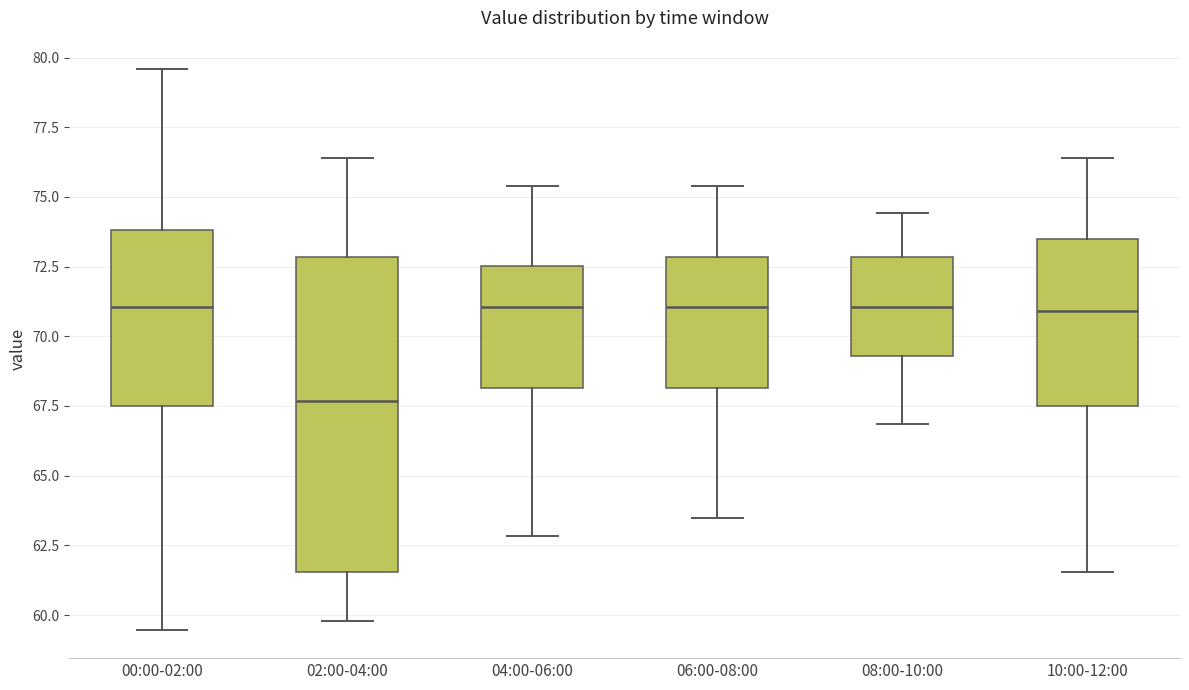

Reading left to right, transcribe this box plot: for each box, give where its median line is, the range the box spans, and where its two whiskers end, as read against the y-axis. The values are not printed on the chart, so give them approximately, as read against the axis.

00:00-02:00: median 71.0, box 67.5 to 74.0, whiskers 59.5 to 79.5
02:00-04:00: median 67.5, box 61.5 to 73.0, whiskers 60.0 to 76.5
04:00-06:00: median 71.0, box 68.0 to 72.5, whiskers 63.0 to 75.5
06:00-08:00: median 71.0, box 68.0 to 73.0, whiskers 63.5 to 75.5
08:00-10:00: median 71.0, box 69.5 to 73.0, whiskers 67.0 to 74.5
10:00-12:00: median 71.0, box 67.5 to 73.5, whiskers 61.5 to 76.5